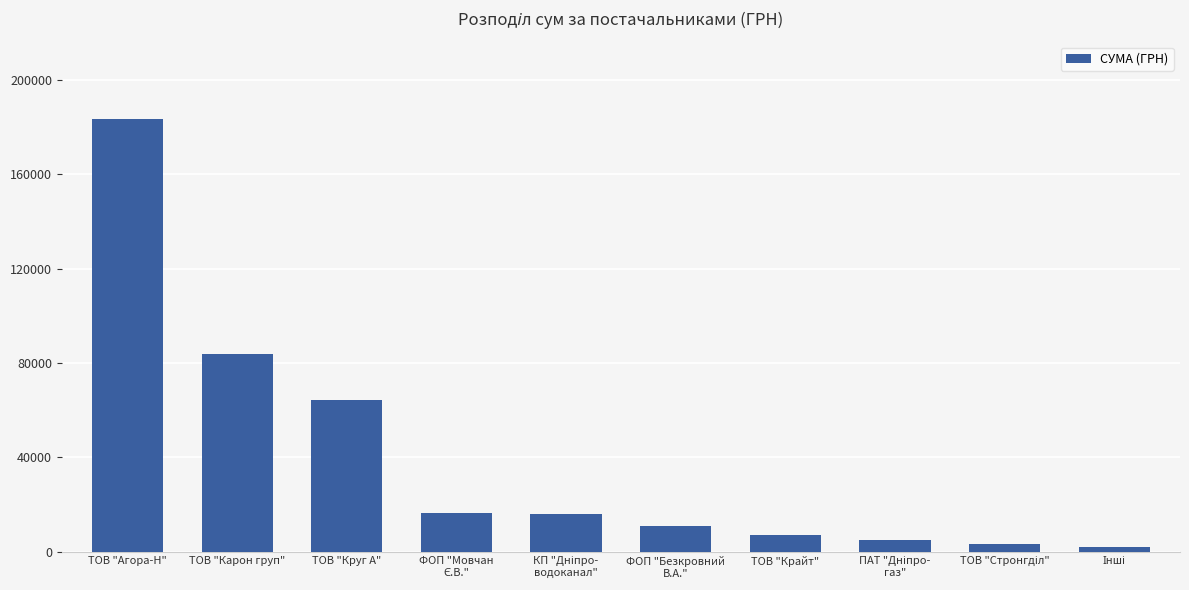

At which category does the chart reach its peak across all series?

ТОВ "Агора-Н"